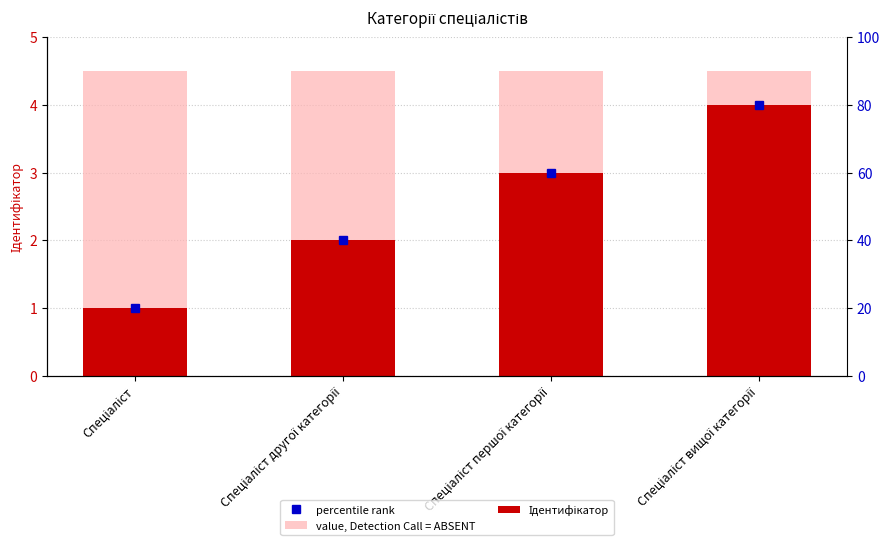

True or false: Ідентифікатор has a value of 5.0 at Спеціаліст першої категорії.

False